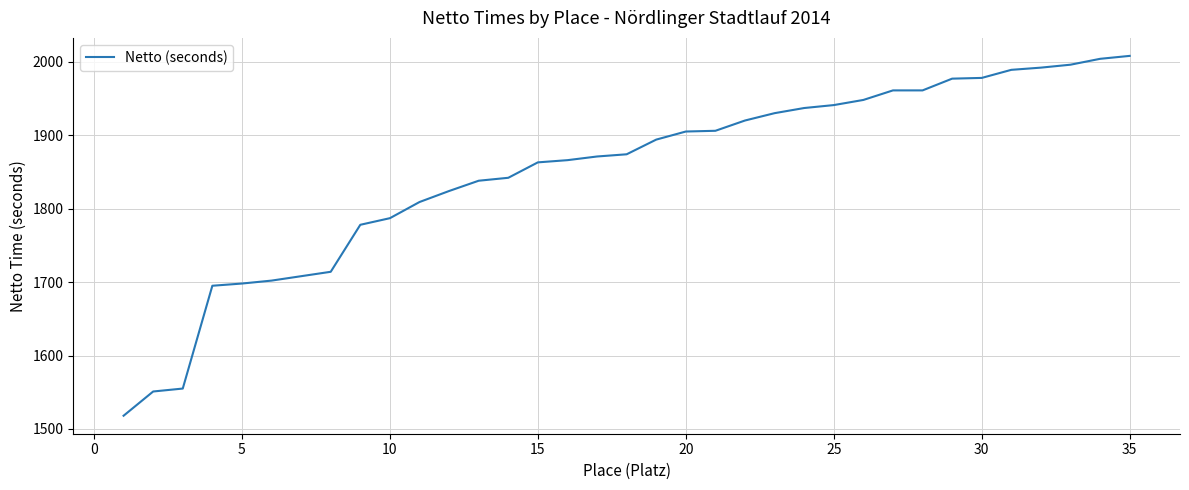

What is the greatest value displayed?

2008